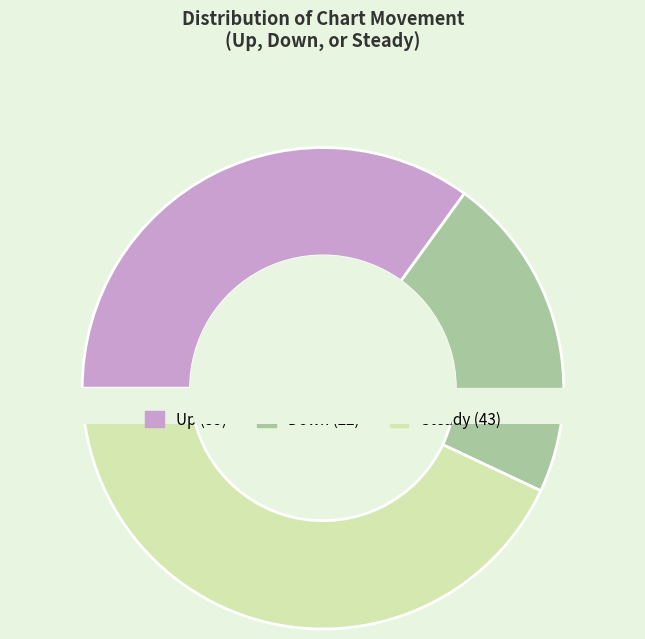

Is it true that - is 43% of the pie?

True